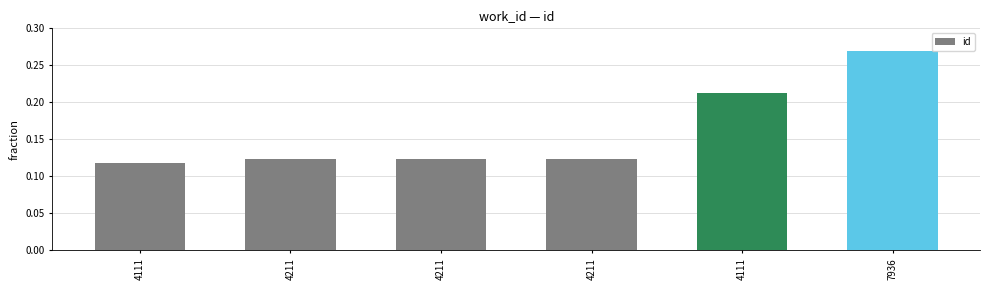

How many categories are shown in the chart?

6